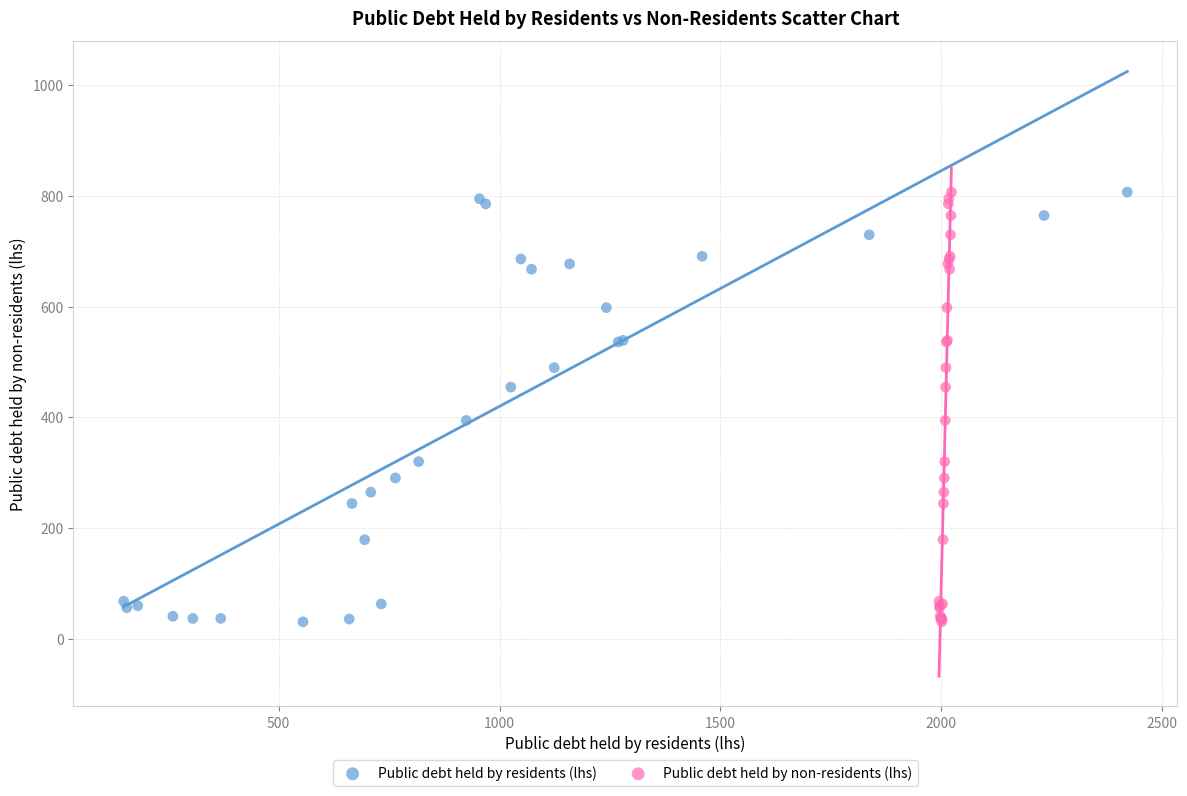

What are all the series names shown in the legend?

Public debt held by residents (lhs), Public debt held by non-residents (lhs)